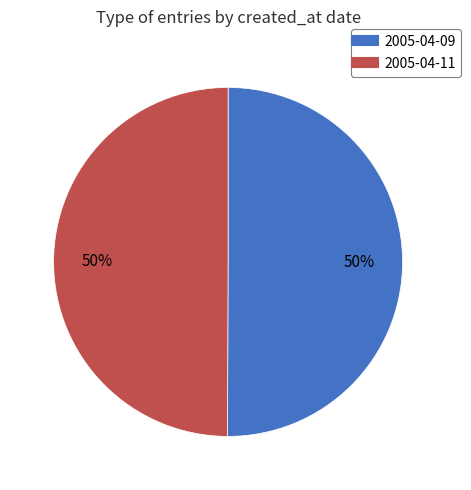

To the nearest percent, what is the average slice percentage?

50%